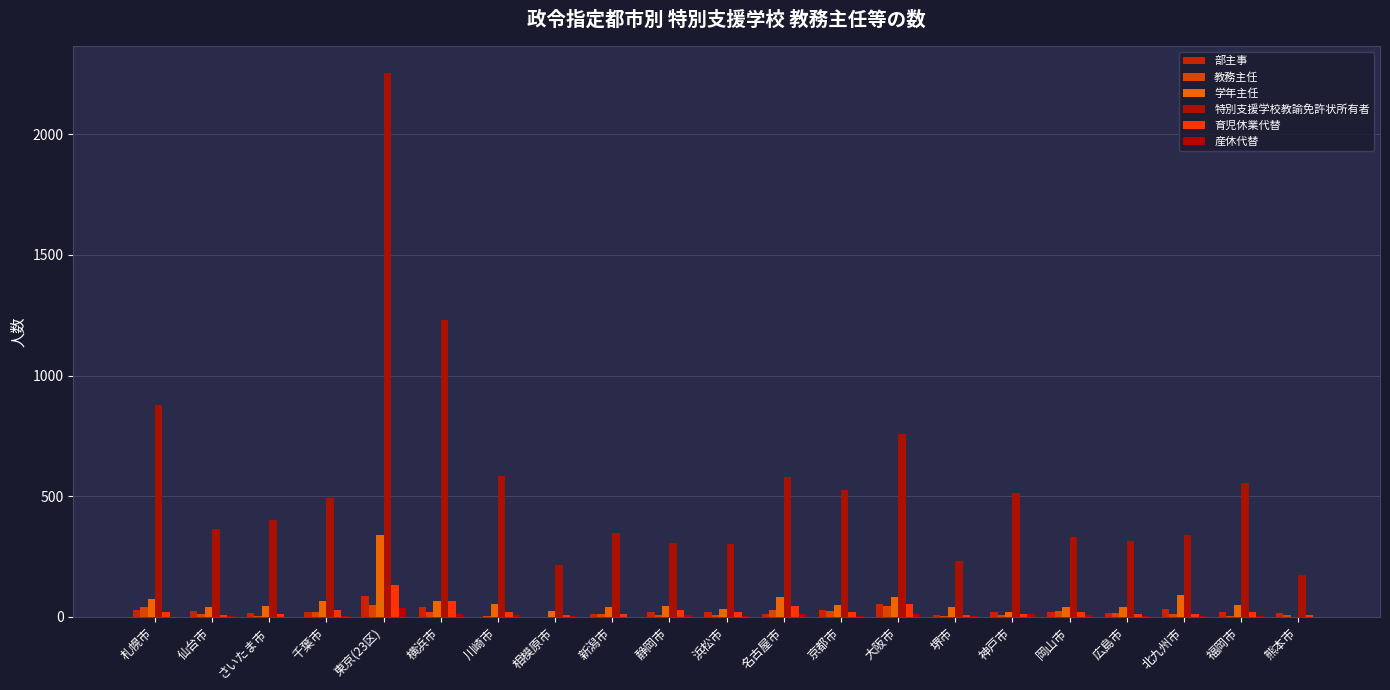

What is the sum of the 学年主任 values at 相模原市 and 名古屋市?

106